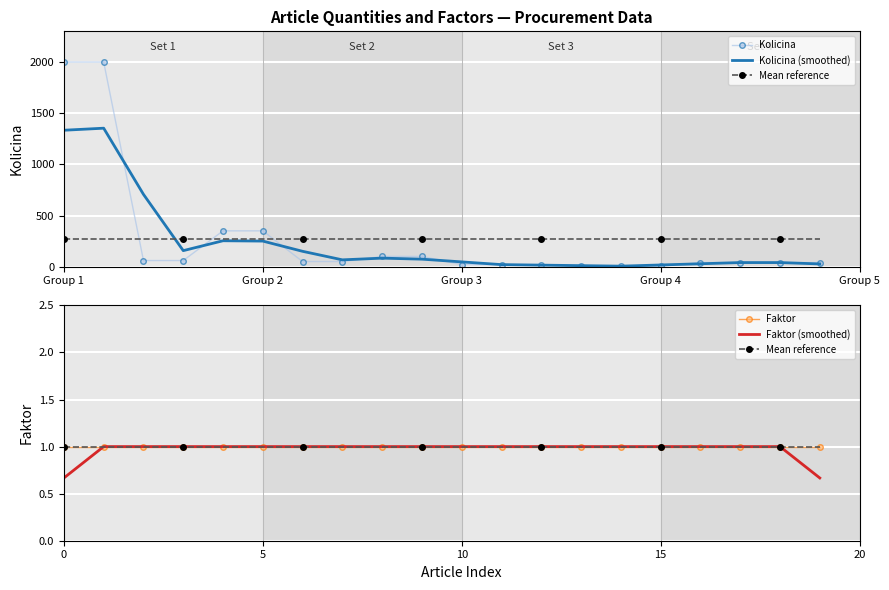

Which label corresponds to the largest value in the chart?

Group 1